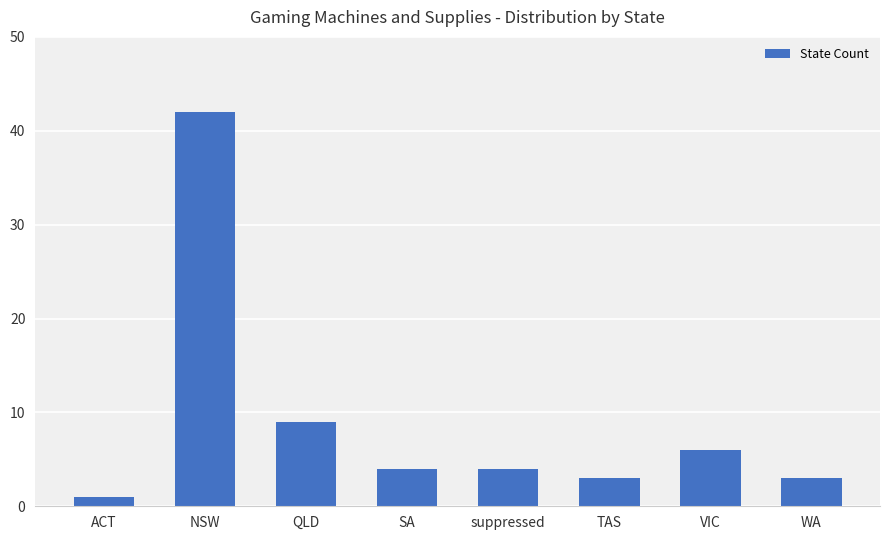

How many series are shown in this chart?

1